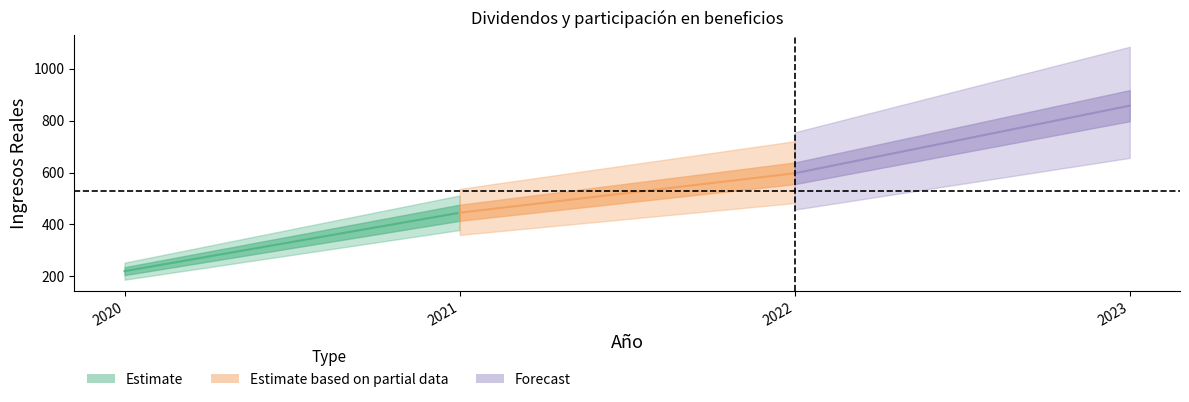

Approximately how many times larger is the value at 2020 compared to 2021?

0.5